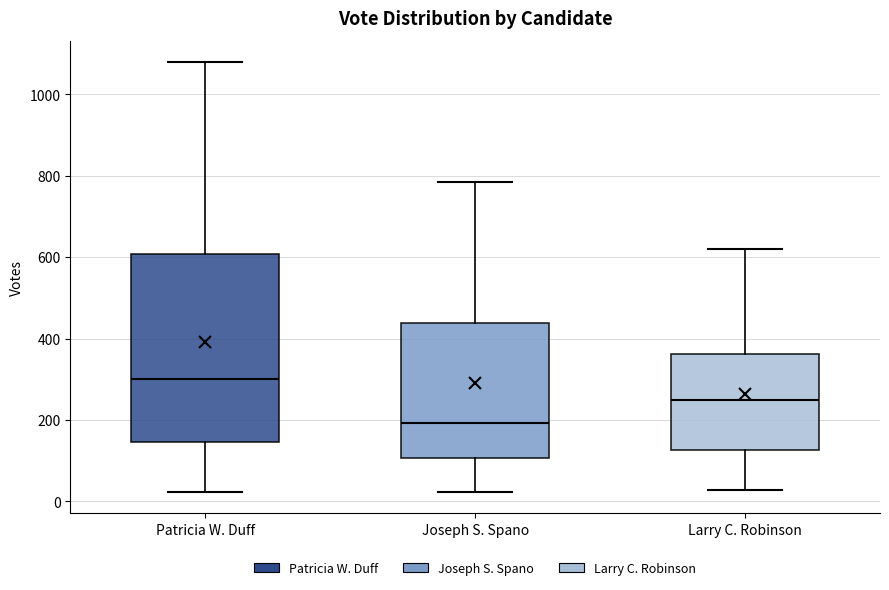

Which box is the tallest, from its lower edge to its upper edge?

Patricia W. Duff